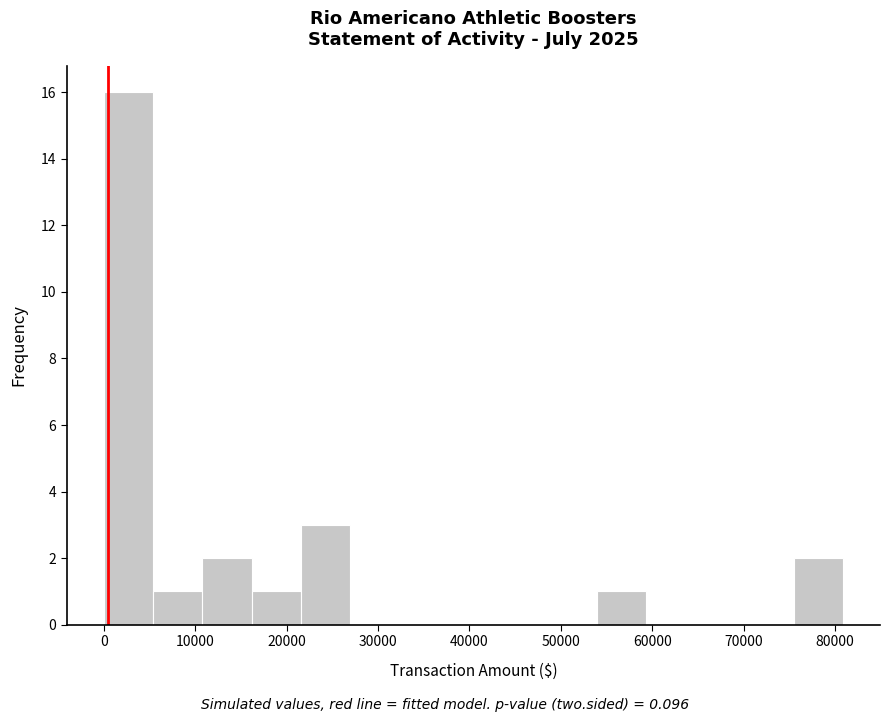

Reading left to right, transcribe this chart: for each bar, give the range it covers on the x-axis and its height. Neither the bar edges nor the heights are printed on the chart, so give them approximately, as read against the axes.

0 to 5000: 16
5000 to 11000: 1
11000 to 16000: 2
16000 to 22000: 1
22000 to 27000: 3
27000 to 32000: 0
32000 to 38000: 0
38000 to 43000: 0
43000 to 49000: 0
49000 to 54000: 0
54000 to 59000: 1
59000 to 65000: 0
65000 to 70000: 0
70000 to 75000: 0
75000 to 81000: 2